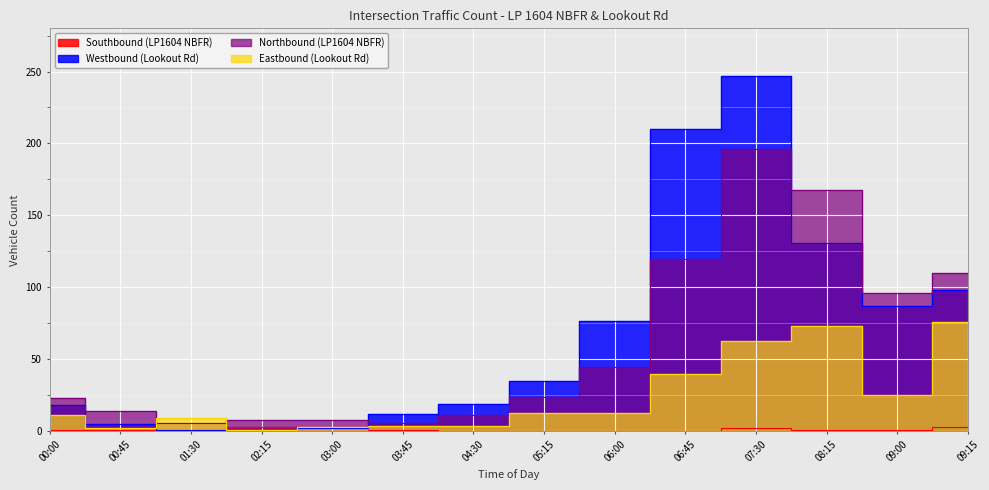

How many times do Eastbound (Lookout Rd) and Westbound (Lookout Rd) cross each other?

2